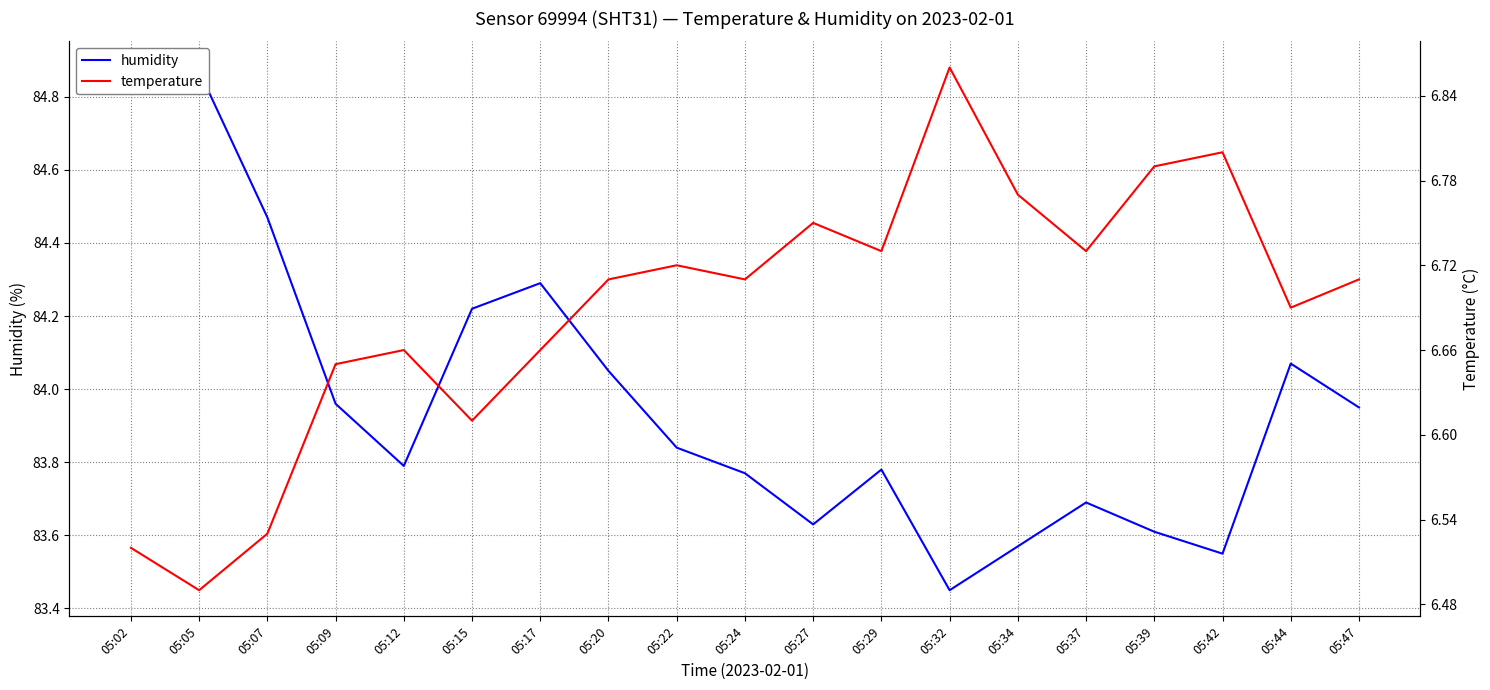

List the series in order of their peak value, highest first.

humidity, temperature